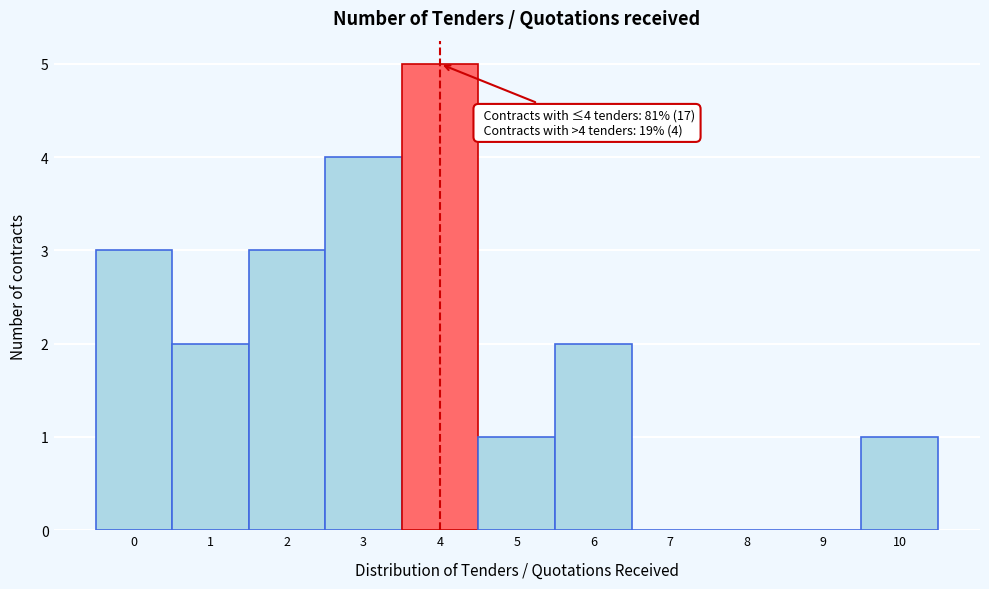

Which range on the x-axis has the tallest bar?

3.5 to 4.5